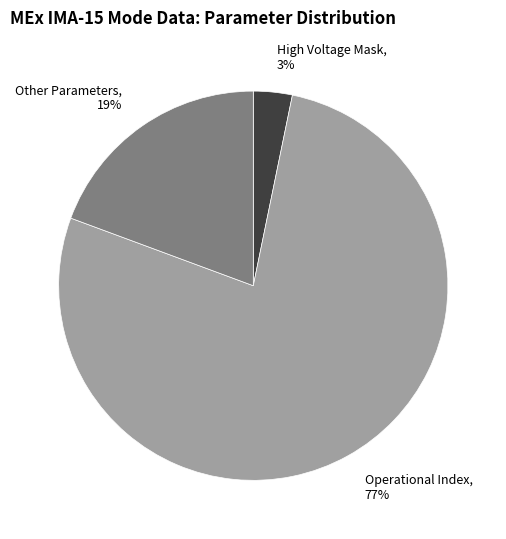

To the nearest percent, what is the difference between the High Voltage Mask, 3% and Other Parameters, 19% slice percentages?

16%